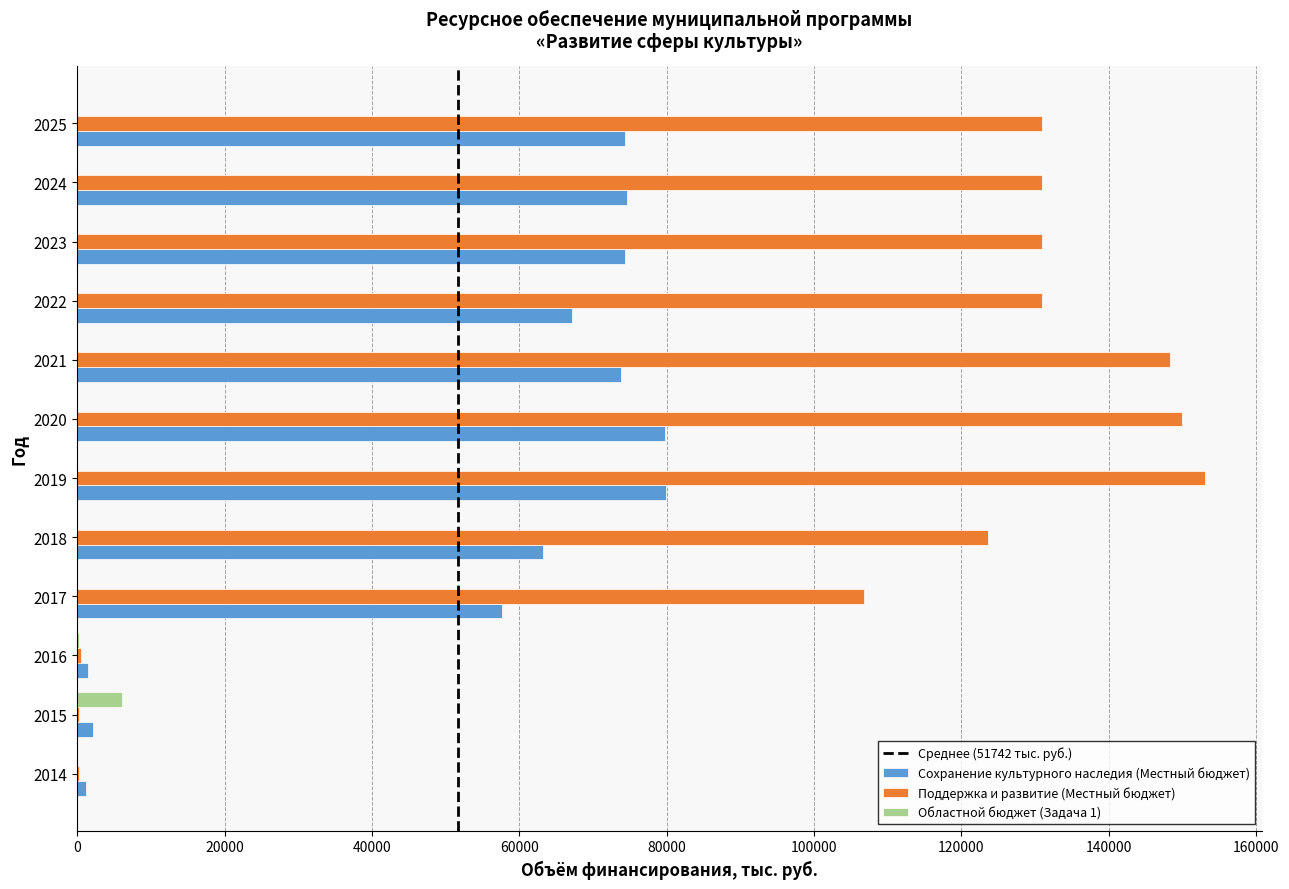

What is the total value across all series at 2023?

205273.0